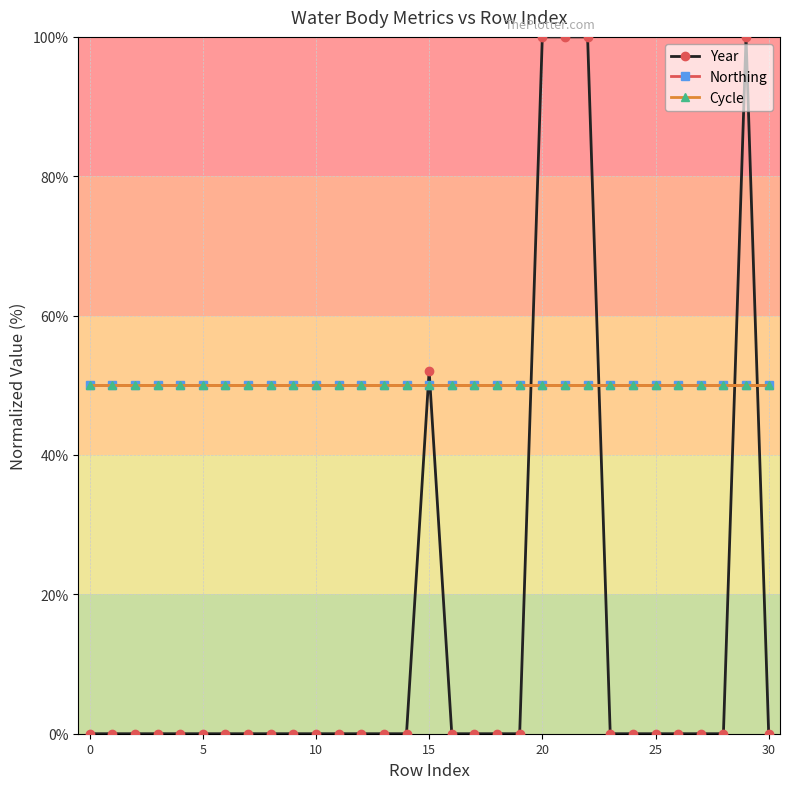

Does the chart have visible grid lines?

Yes